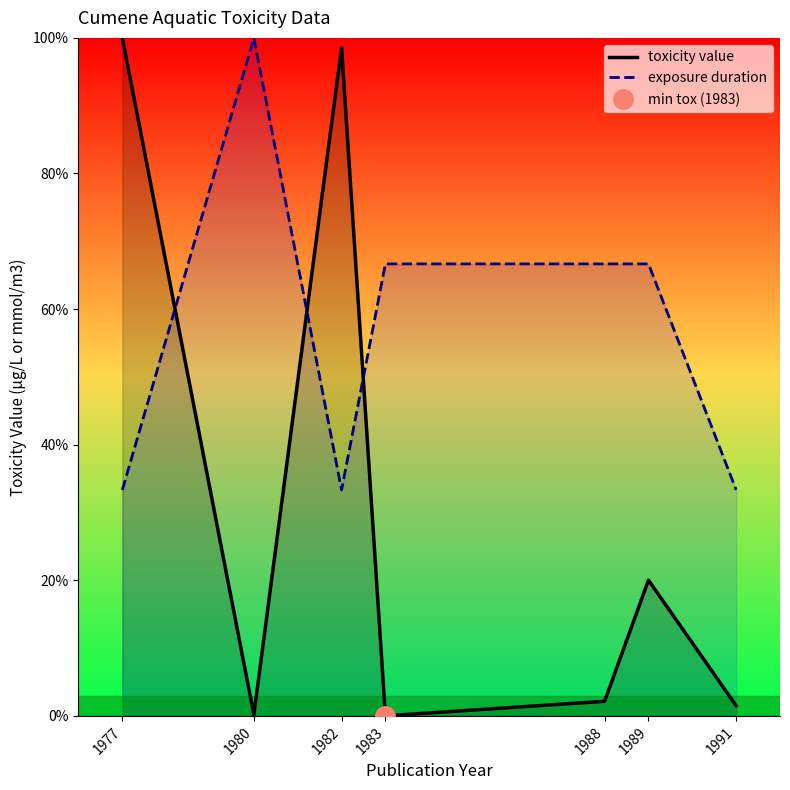

After their last crossing, which series has the higher values: toxicity value or exposure duration?

exposure duration